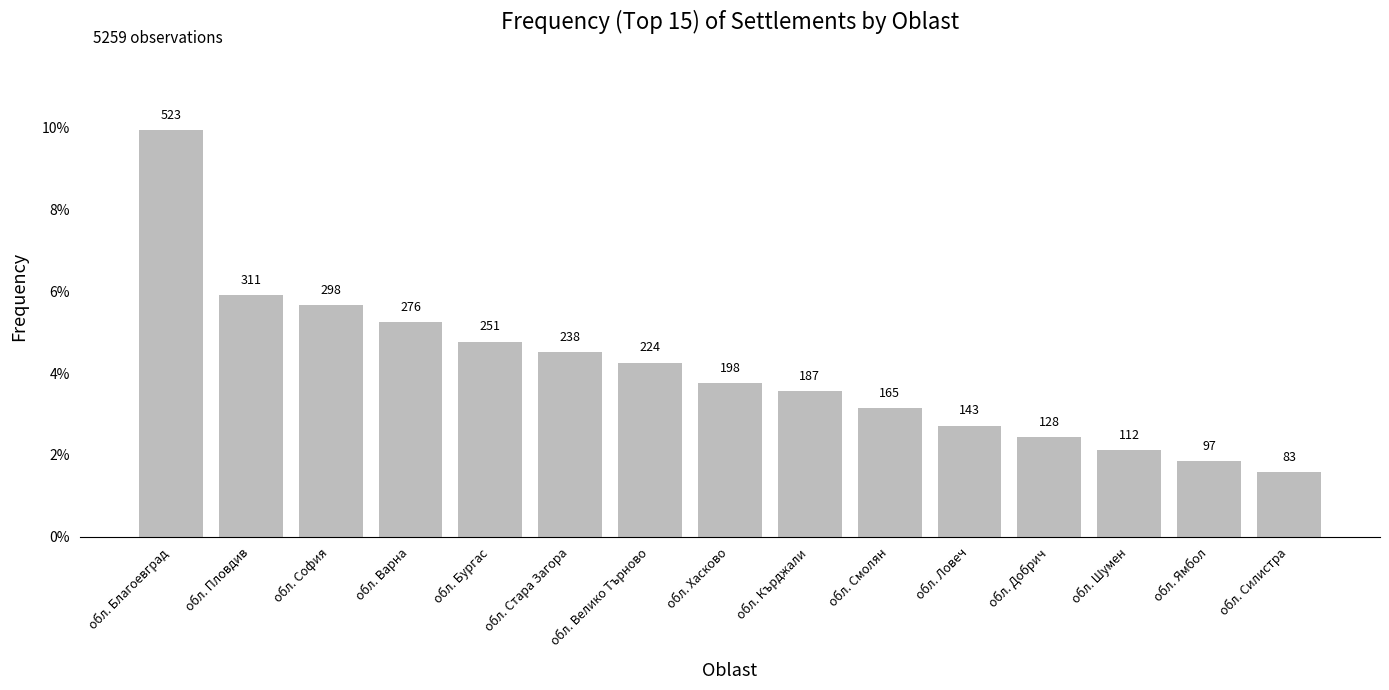

Are the bars horizontal?

No